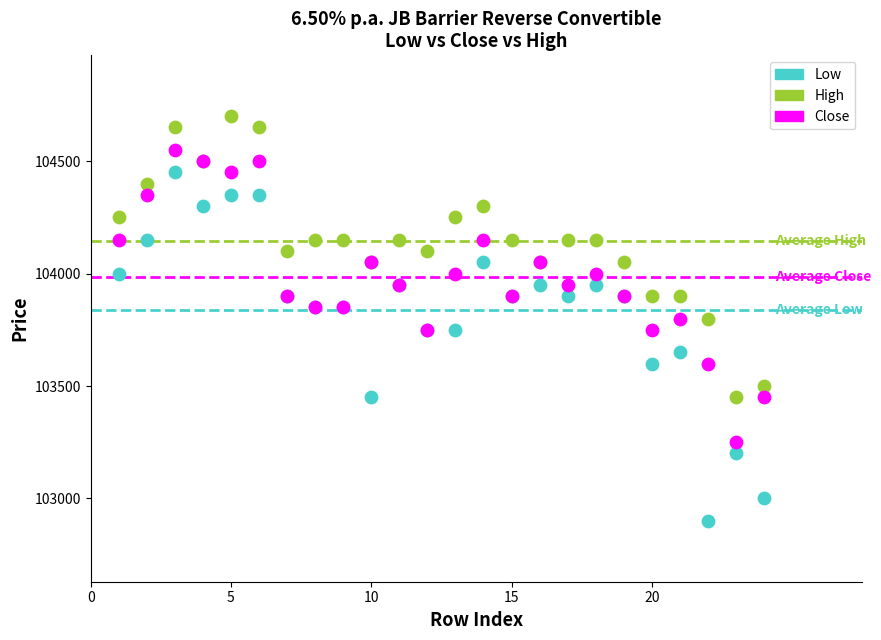

What is the X range (max minus min) for the scatter plot?

23